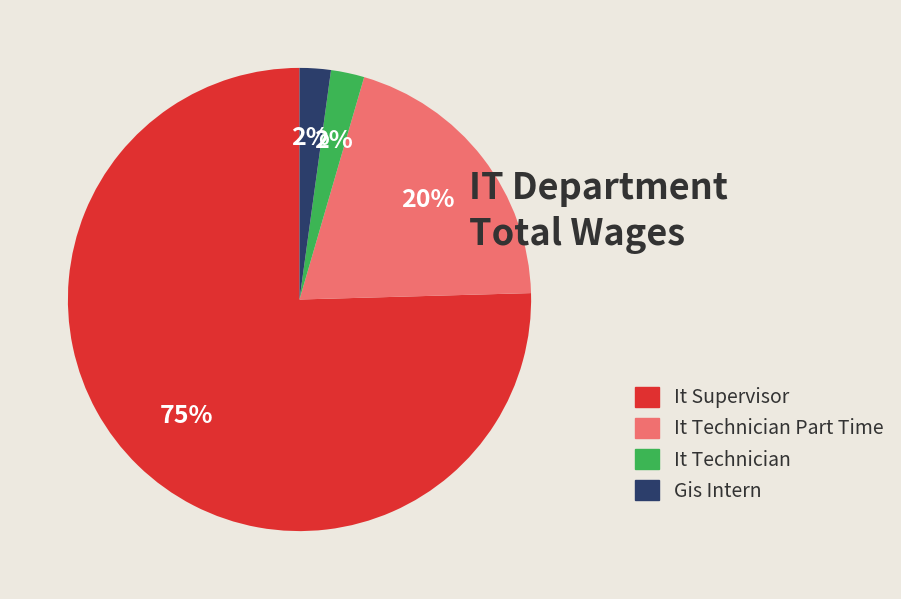

To the nearest percent, what is the average slice percentage?

25%